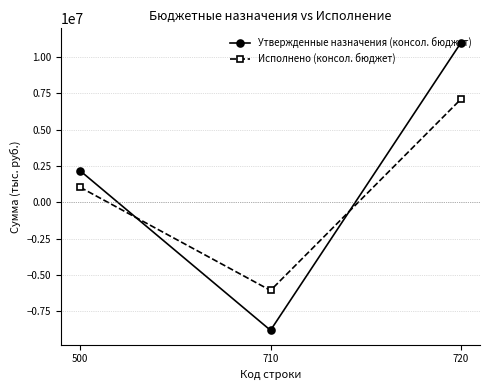

What is the average value of the Исполнено (консол. бюджет) series?

688999.2